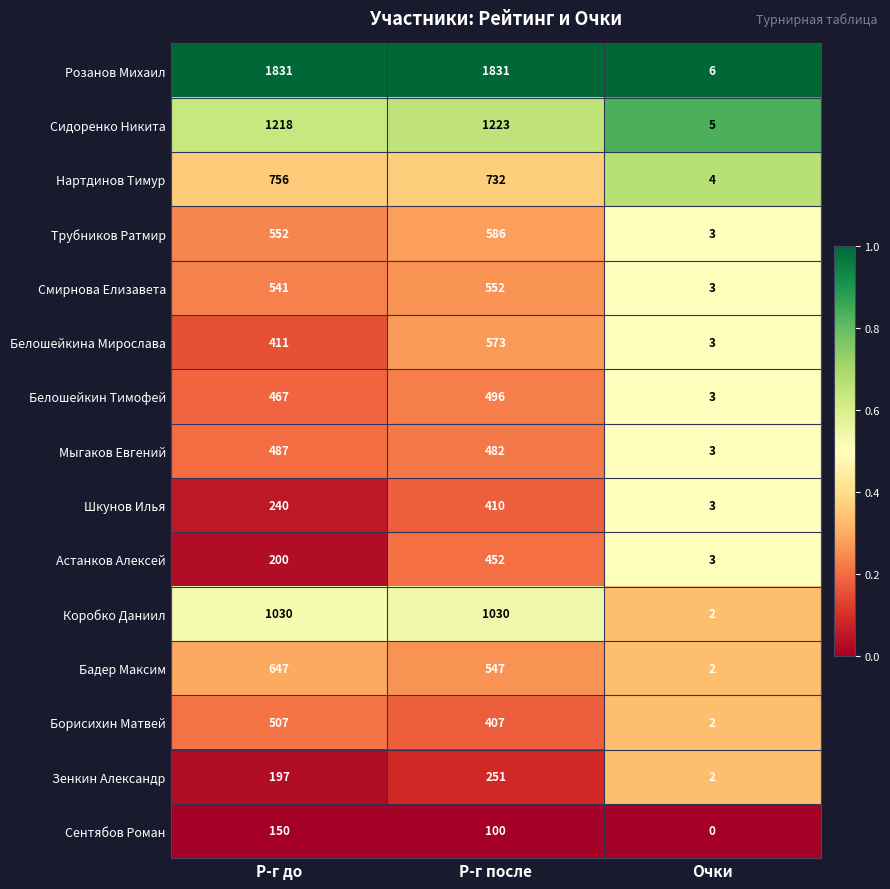

At Р-г до, list the series in order from largest to smallest.

Розанов Михаил, Сидоренко Никита, Коробко Даниил, Нартдинов Тимур, Бадер Максим, Трубников Ратмир, Смирнова Елизавета, Борисихин Матвей, Мыгаков Евгений, Белошейкин Тимофей, Белошейкина Мирослава, Шкунов Илья, Астанков Алексей, Зенкин Александр, Сентябов Роман